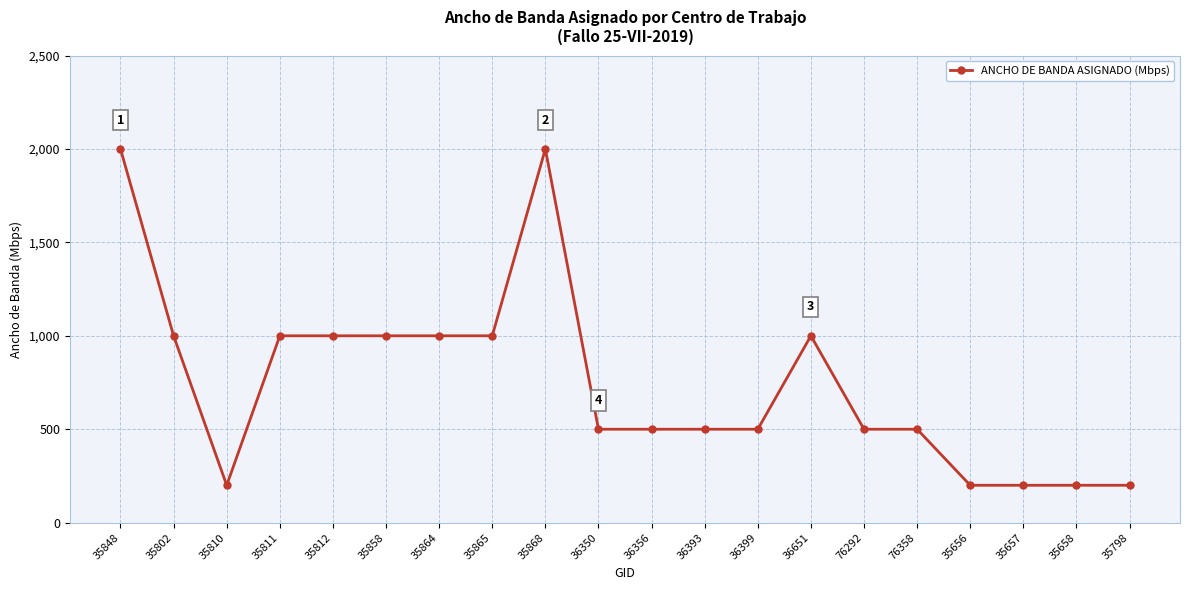

What is the difference between the maximum and minimum values?

1800